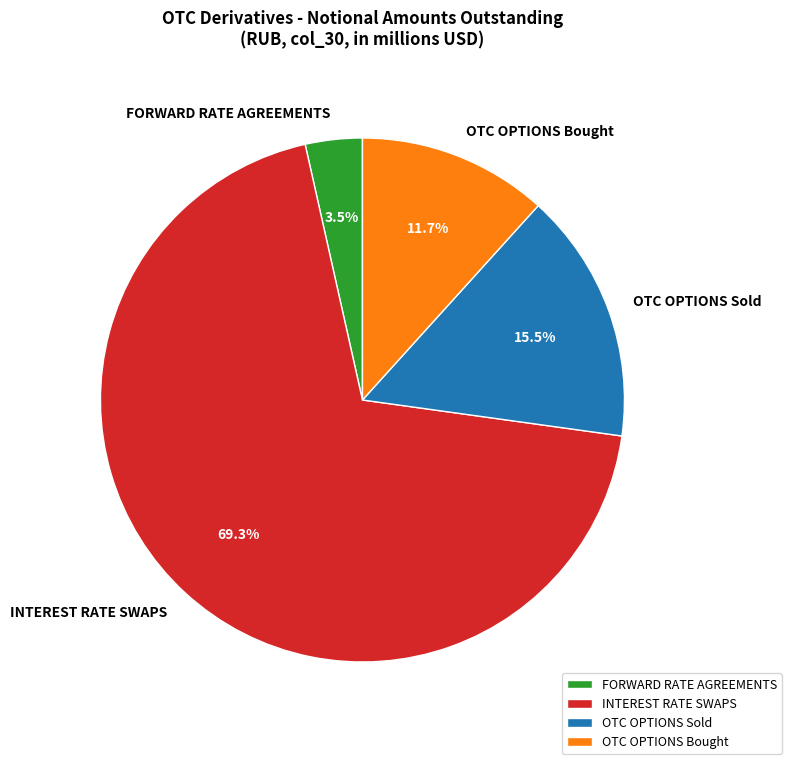

Which category has the smallest portion of the pie?

FORWARD RATE AGREEMENTS